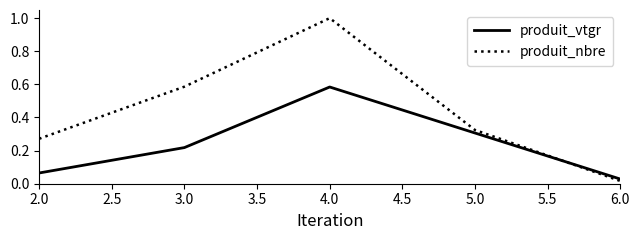

What is the highest value of the produit_nbre series?

1.0